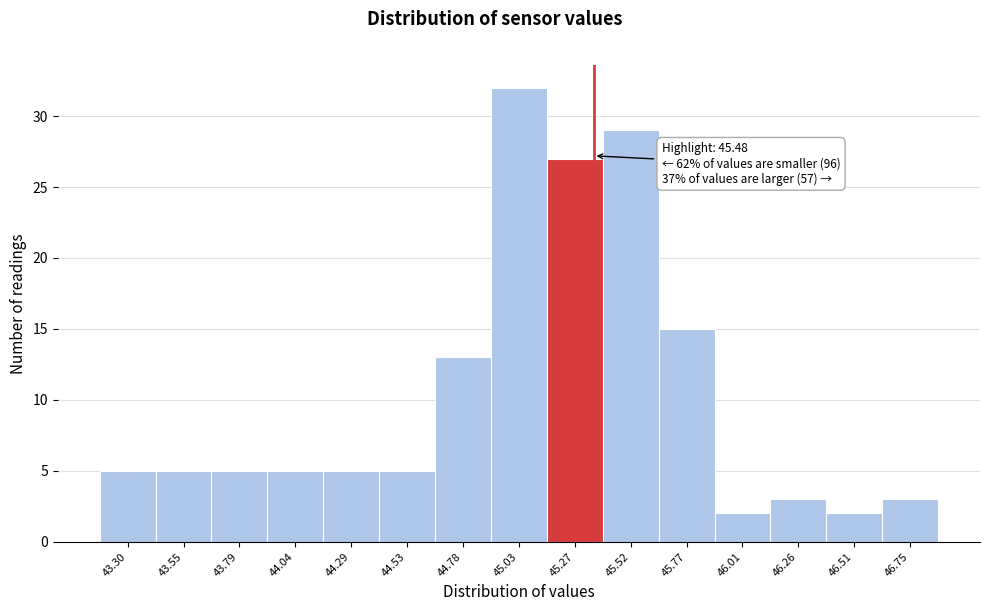

Reading right to left, list all the values displayed in this chart.

46.75=3	46.51=2	46.26=3	46.01=2	45.77=15	45.52=29	45.27=27	45.03=32	44.78=13	44.53=5	44.29=5	44.04=5	43.79=5	43.55=5	43.30=5